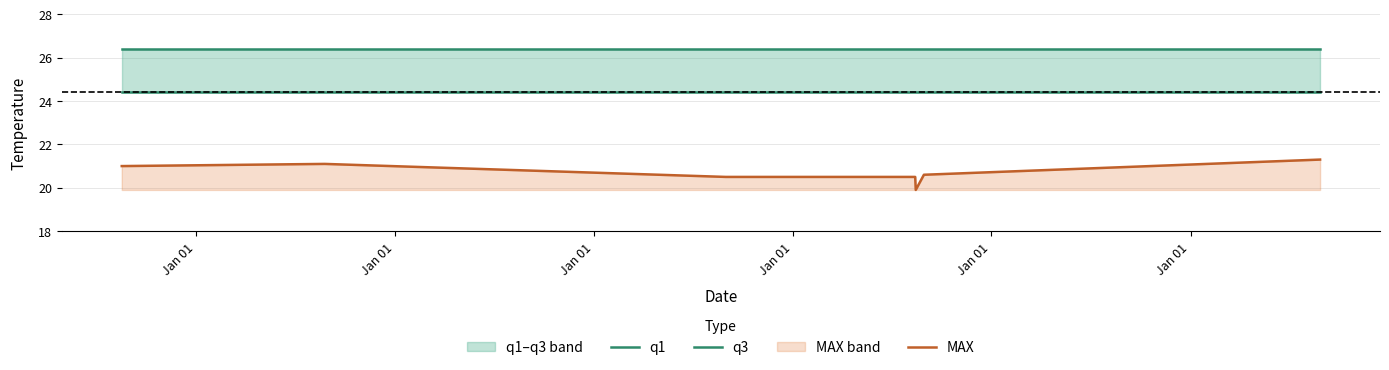

Does the chart have visible grid lines?

Yes